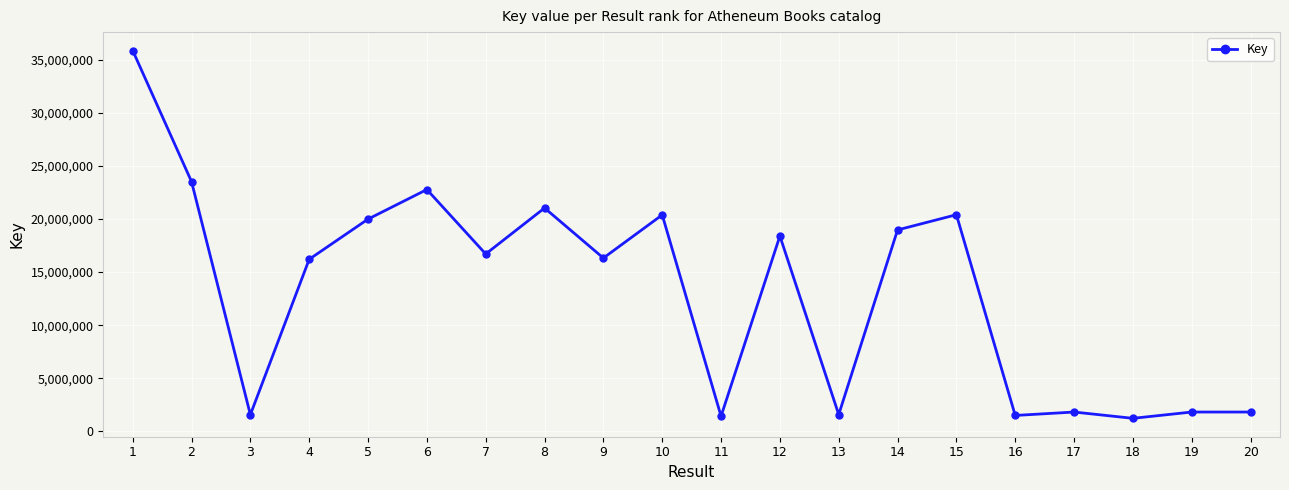

Where does the data first go above 16703752?

1